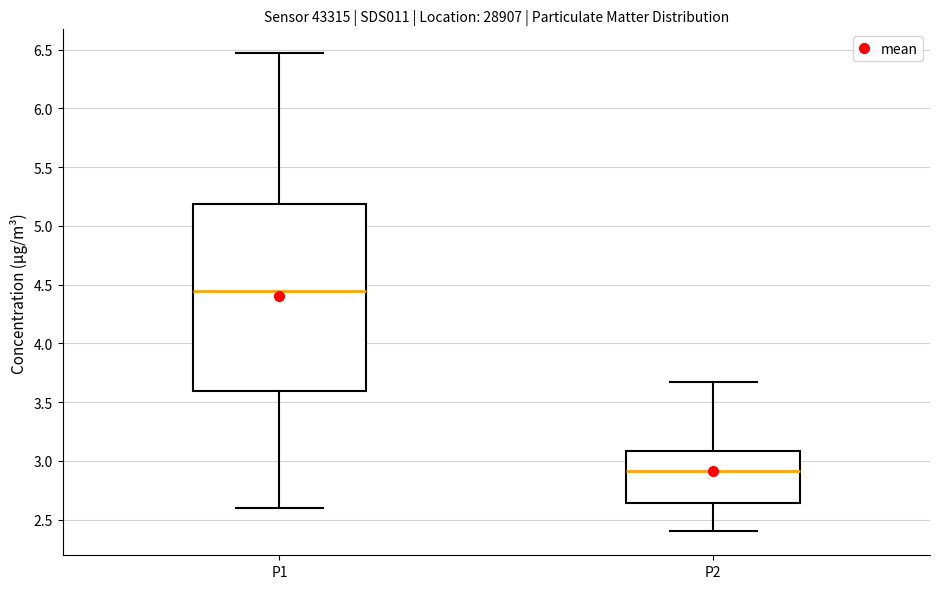

Comparing the boxes themselves (not the whiskers), which one is the tallest?

P1